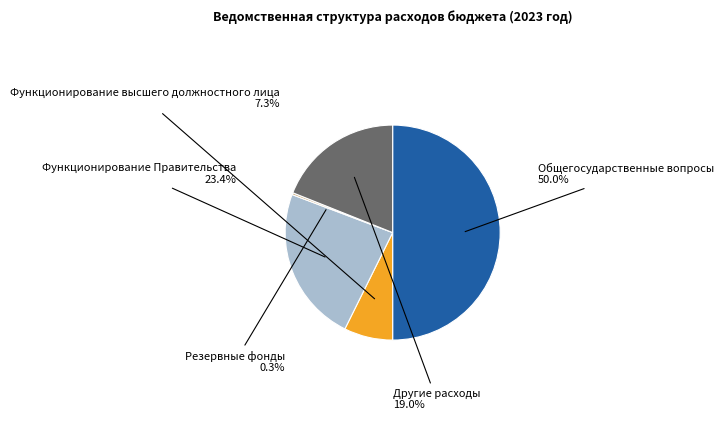

How many segments does this pie chart have?

5